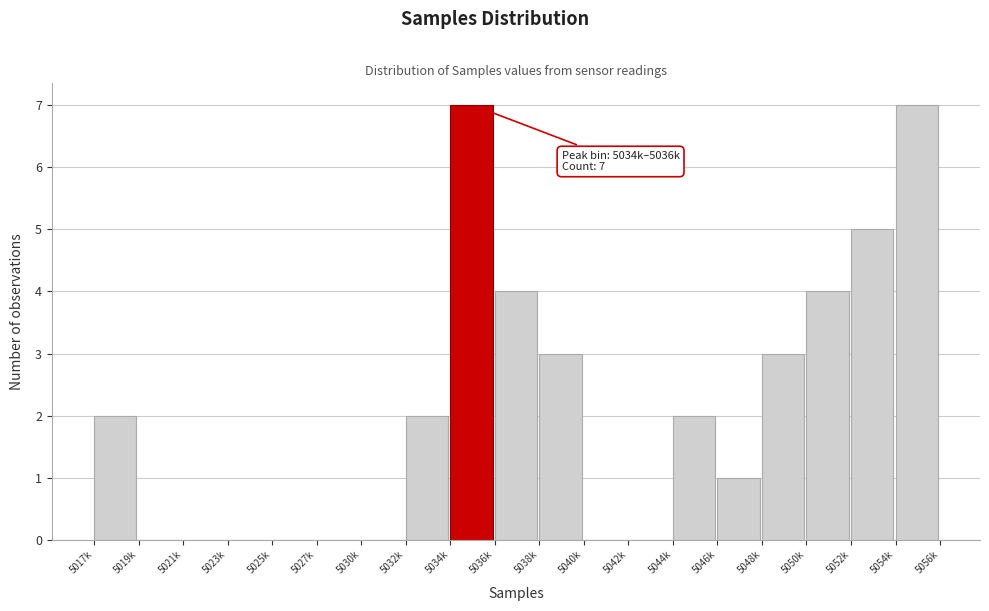

Reading left to right, list all the values displayed in this chart.

5017k=2	5019k=0	5021k=0	5023k=0	5025k=0	5027k=0	5030k=0	5032k=2	5034k=7	5036k=4	5038k=3	5040k=0	5042k=0	5044k=2	5046k=1	5048k=3	5050k=4	5052k=5	5054k=7